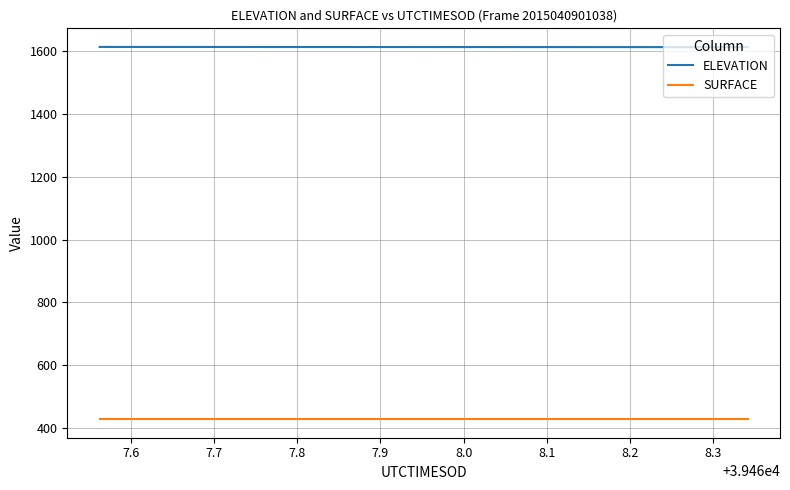

What is the minimum value for SURFACE?

427.6